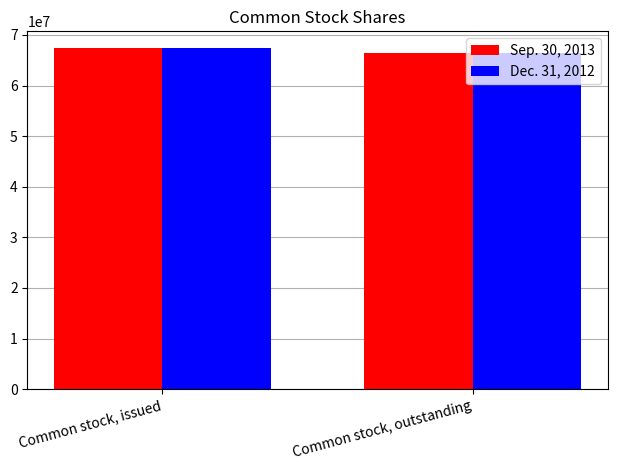

What is the total value across all series at Common stock, issued?

134686414